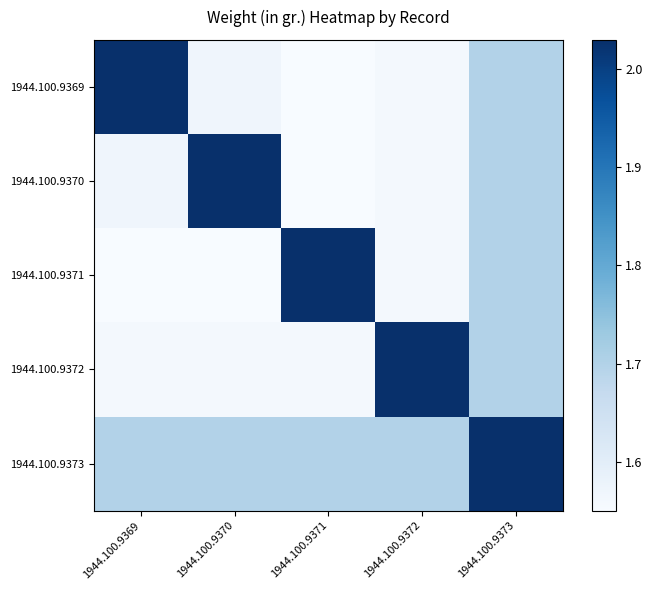

At which category is the sum across all series the highest?

1944.100.9373